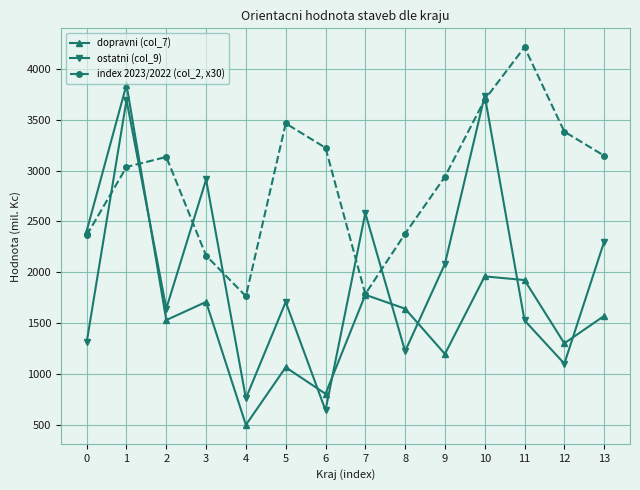

What is the average value of the index 2023/2022 (col_2, x30) series?

2907